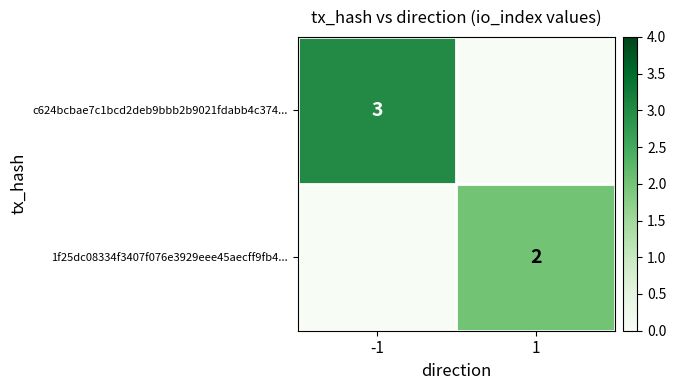

Is the value of c624bcbae7c1bcd2deb9bbb2b9021fdabb4c374... at -1 greater than the value of 1f25dc08334f3407f076e3929eee45aecff9fb4... at 1?

Yes